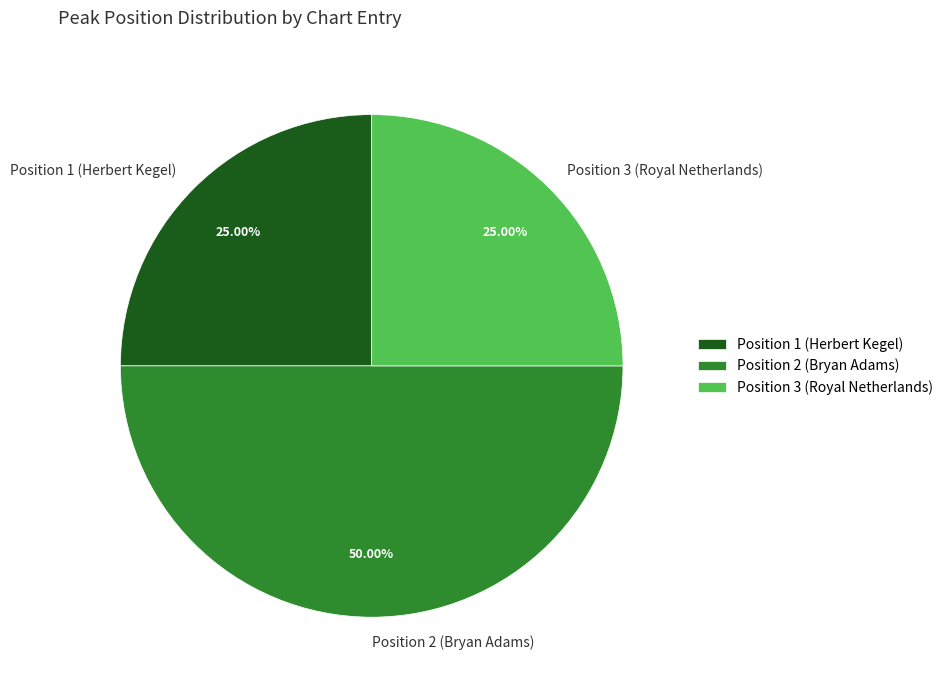

Is it true that Position 3 (Royal Netherlands) is 25% of the pie?

True